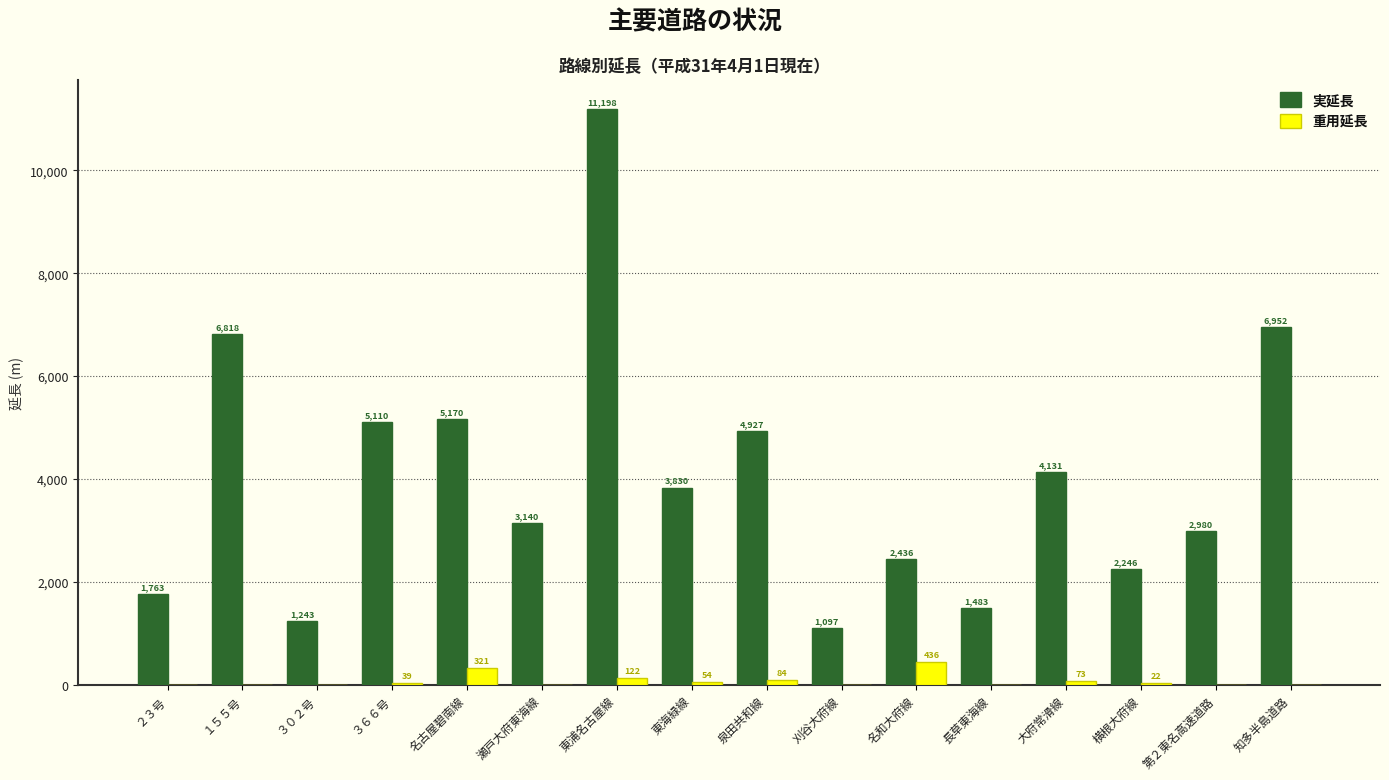

Reading left to right, what are all the values shown in this chart?

実延長: ２３号=1763	１５５号=6818	３０２号=1243	３６６号=5110	名古屋碧南線=5170	瀬戸大府東海線=3140	東浦名古屋線=11198	東海緑線=3830	泉田共和線=4927	刈谷大府線=1097	名和大府線=2436	長草東海線=1483	大府常滑線=4131	横根大府線=2246	第２東名高速道路=2980	知多半島道路=6952
重用延長: ２３号=0	１５５号=0	３０２号=0	３６６号=39	名古屋碧南線=321	瀬戸大府東海線=0	東浦名古屋線=122	東海緑線=54	泉田共和線=84	刈谷大府線=0	名和大府線=436	長草東海線=0	大府常滑線=73	横根大府線=22	第２東名高速道路=0	知多半島道路=0